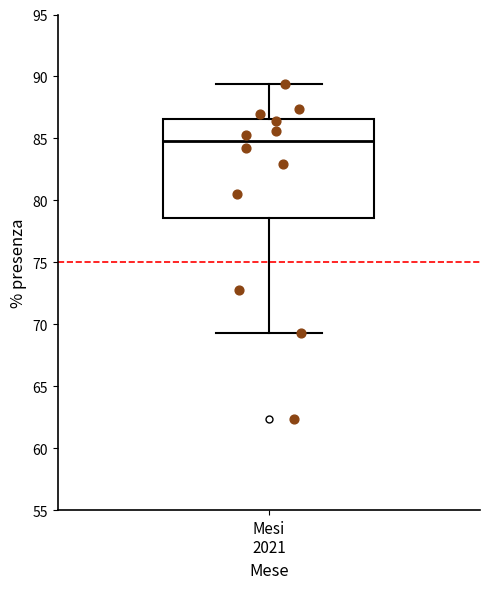

Transcribe this box plot: give where the median line is, the range the box spans, and where the two whiskers end, as read against the y-axis. The values are not printed on the chart, so give them approximately, as read against the axis.

median 85.0, box 78.5 to 86.5, whiskers 69.5 to 89.5